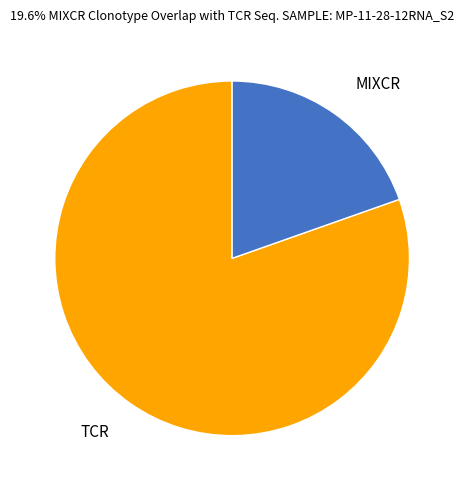

How many slices are in this pie chart?

2